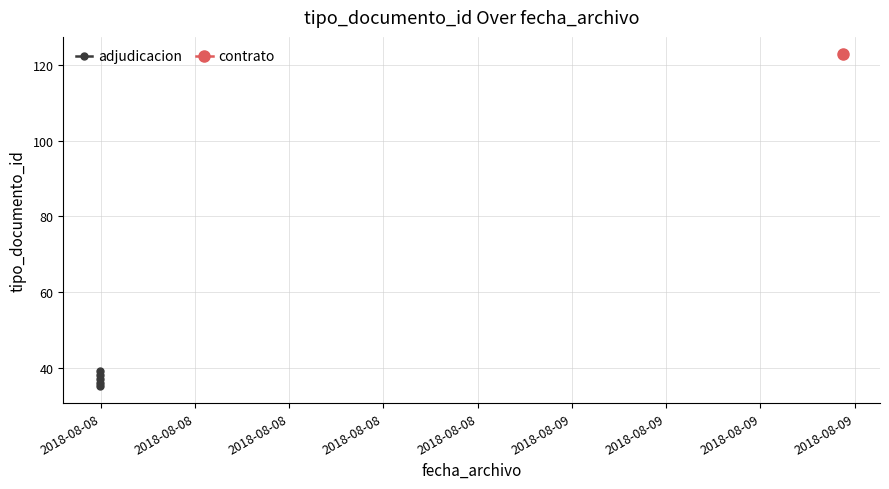

List the labels in order of value, smallest first.

2018-08-08, 2018-08-08, 2018-08-08, 2018-08-08, 2018-08-08